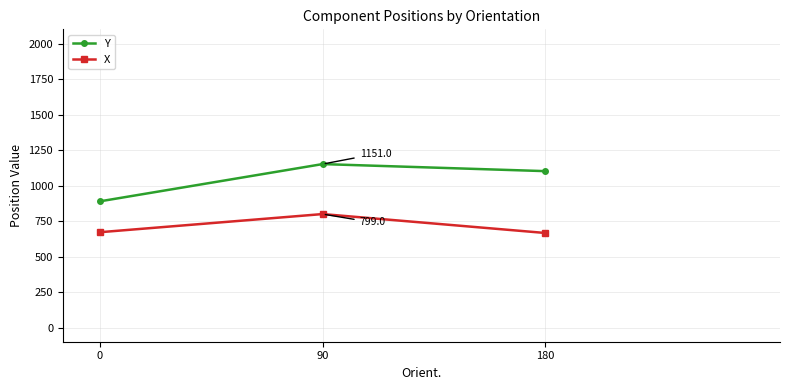

Is it true that X equals 1010.3 at 0?

False